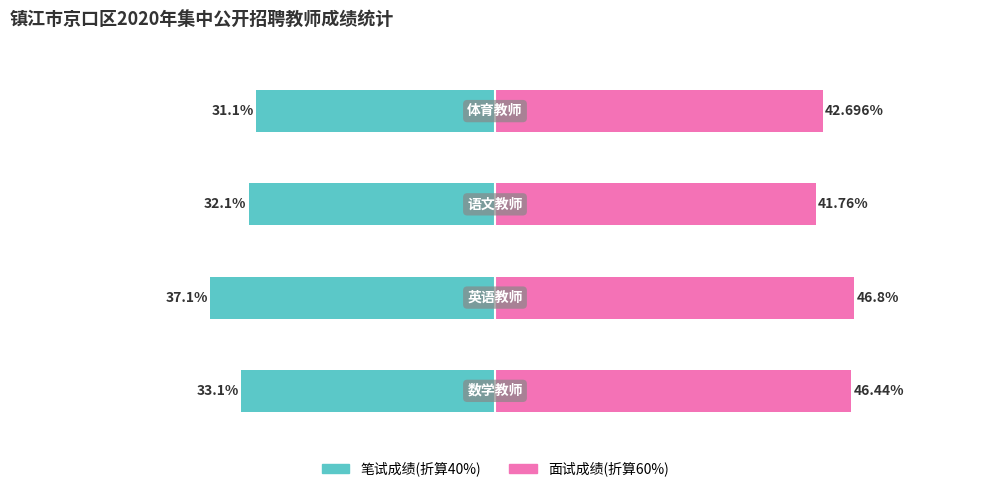

At 0, list the series in order from smallest to largest.

笔试成绩(折算40%), 面试成绩(折算60%)